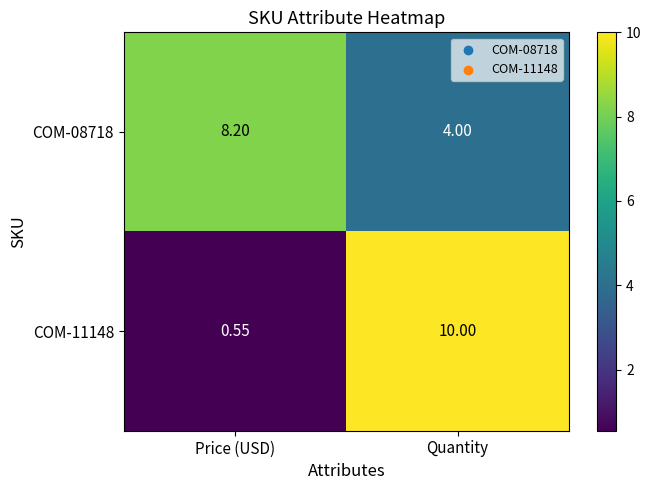

How many categories are shown in the chart?

2